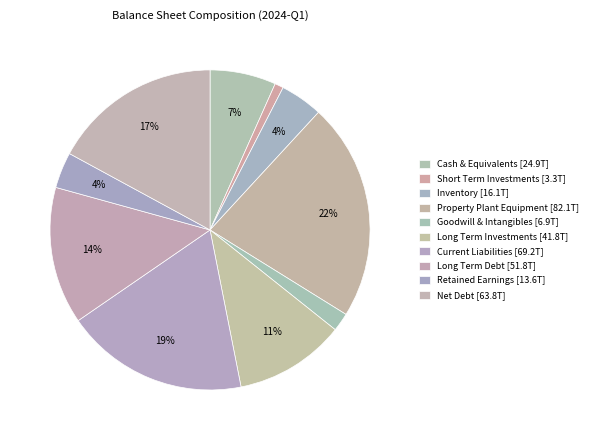

How many segments does this pie chart have?

10